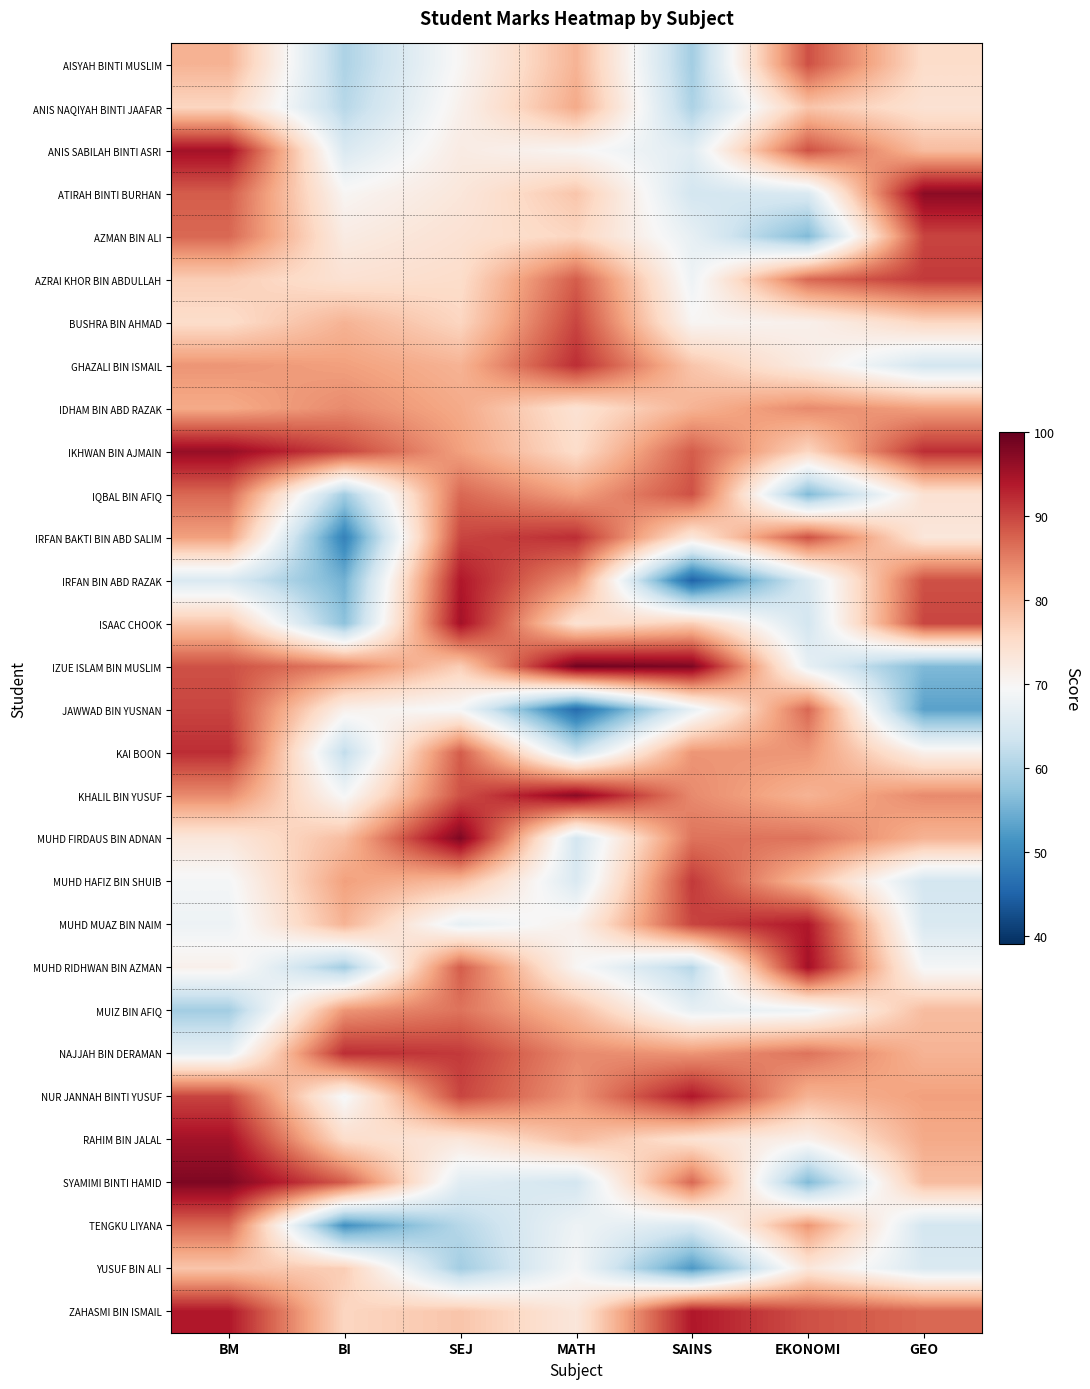

At which category does the chart reach its minimum across all series?

SAINS